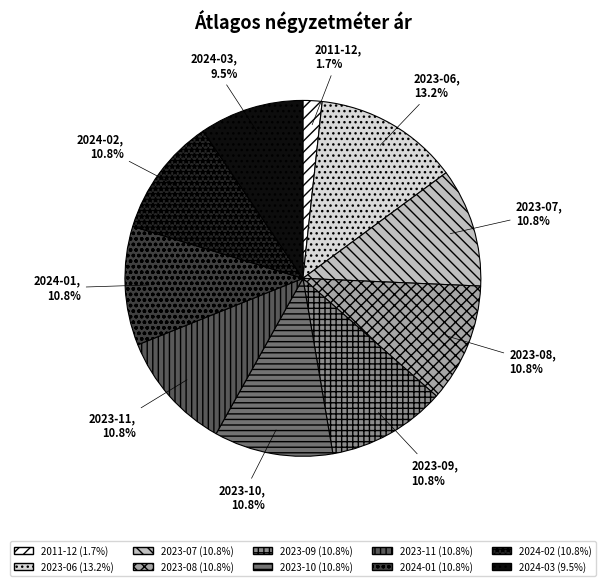

Which category has the smallest portion of the pie?

2011-12